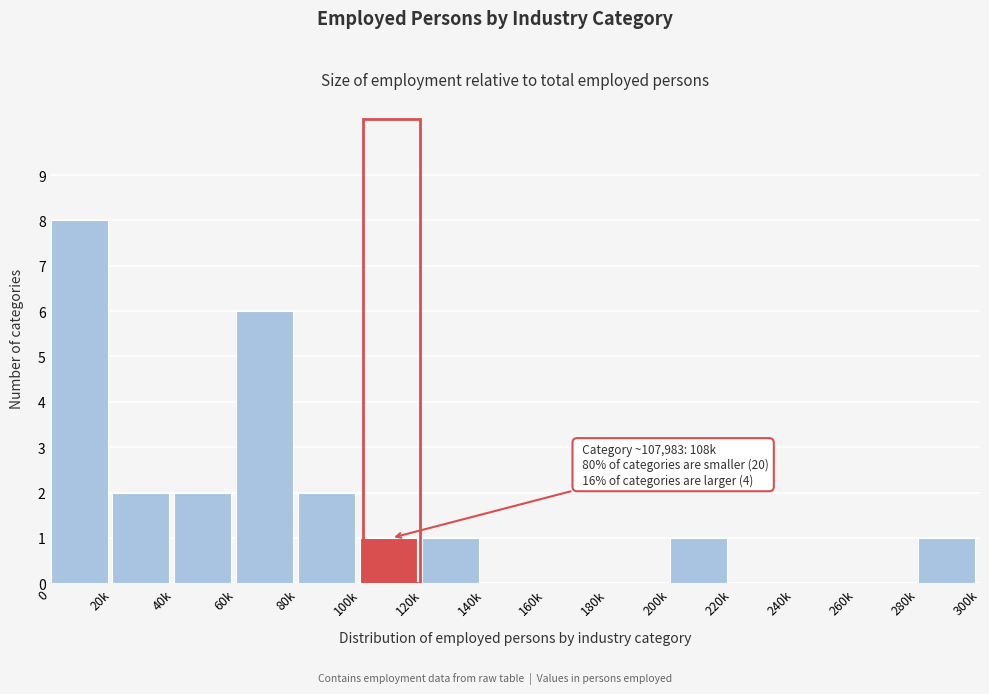

Reading left to right, transcribe all the data shown in this chart.

0=8	20k=2	40k=2	60k=6	80k=2	100k=1	120k=1	140k=0	160k=0	180k=0	200k=1	220k=0	240k=0	260k=0	280k=1